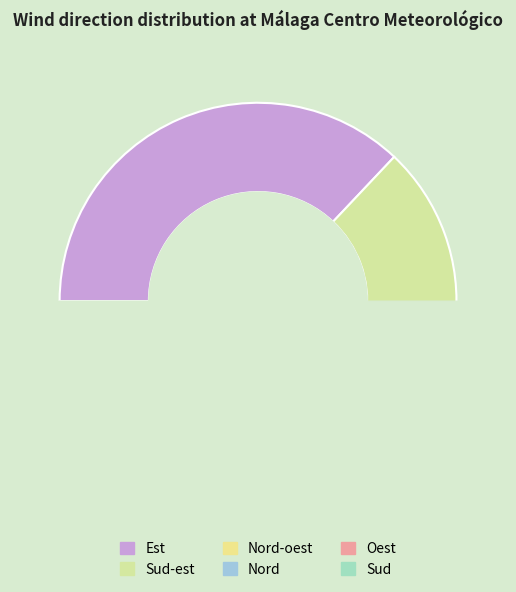

Between Sud-est and Est, which is larger?

Est